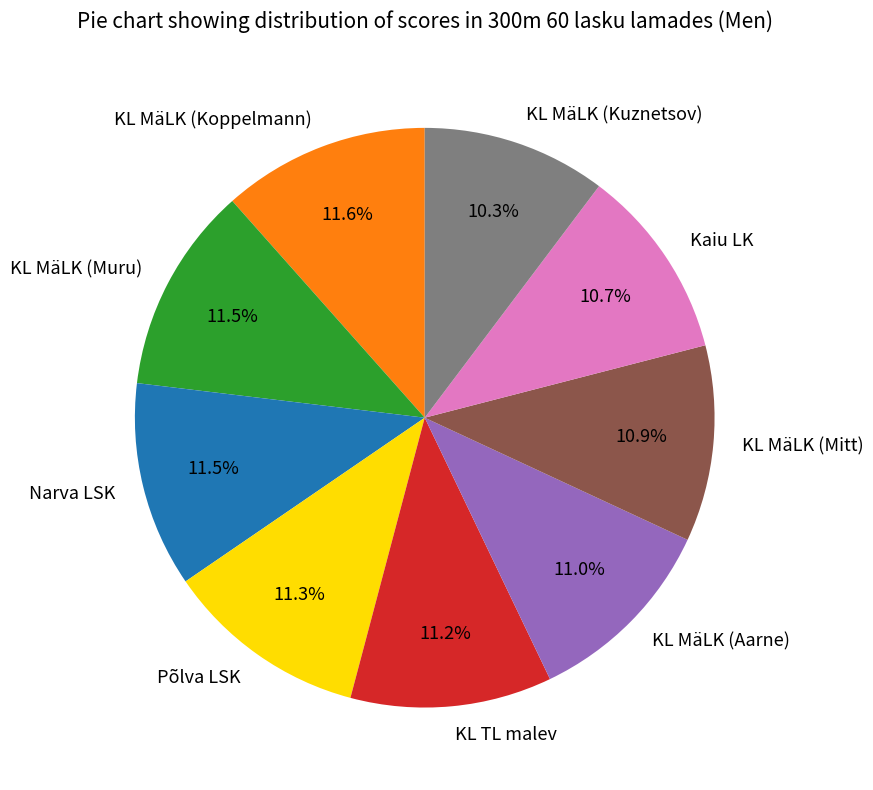

How much of the chart is everything except KL MäLK (Aarne)?

89.0%